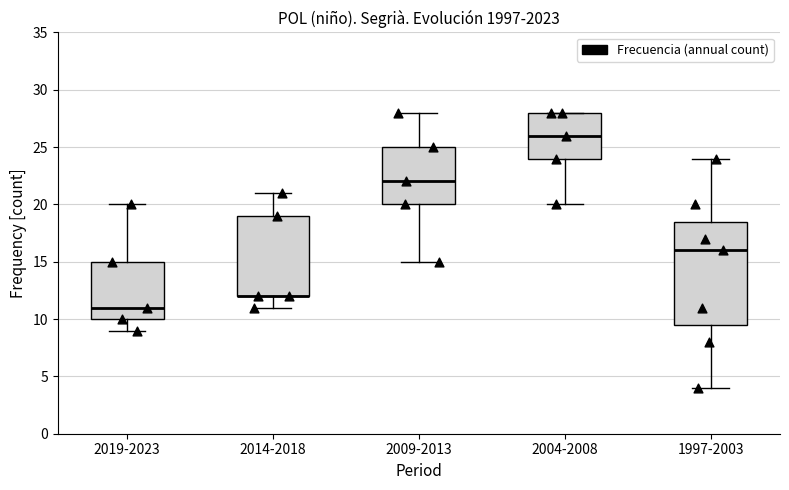

Reading left to right, transcribe this box plot: for each box, give where its median line is, the range the box spans, and where its two whiskers end, as read against the y-axis. The values are not printed on the chart, so give them approximately, as read against the axis.

2019-2023: median 11.0, box 10.0 to 15.0, whiskers 9.0 to 20.0
2014-2018: median 12.0 (drawn on the box's lower edge), box 12.0 to 19.0, whiskers 11.0 to 21.0
2009-2013: median 22.0, box 20.0 to 25.0, whiskers 15.0 to 28.0
2004-2008: median 26.0, box 24.0 to 28.0, whiskers 20.0 to 28.0
1997-2003: median 16.0, box 9.5 to 18.5, whiskers 4.0 to 24.0